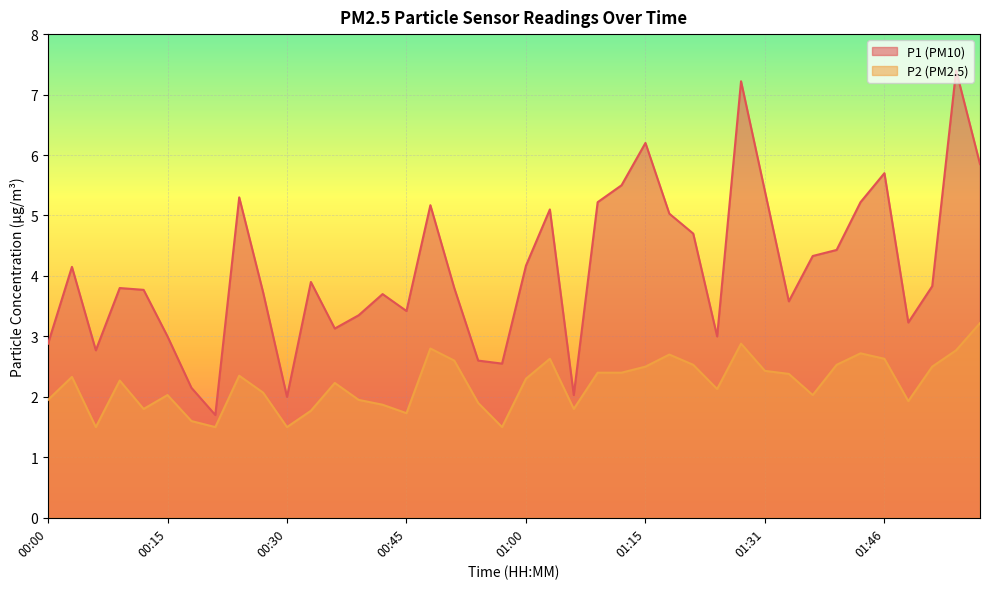

What is the sum of all P2 values?

88.7